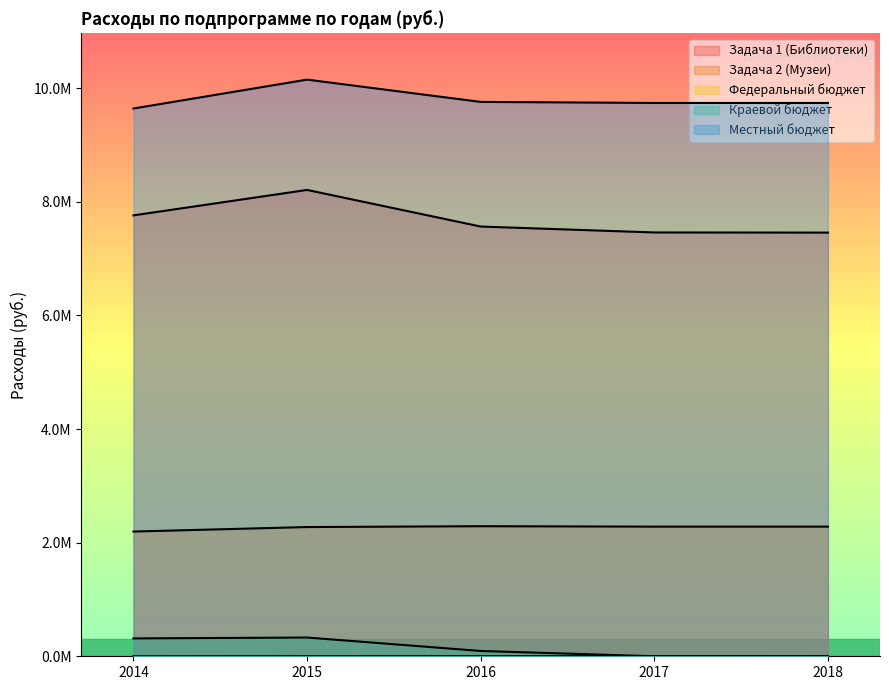

How many lines are shown in the chart?

5